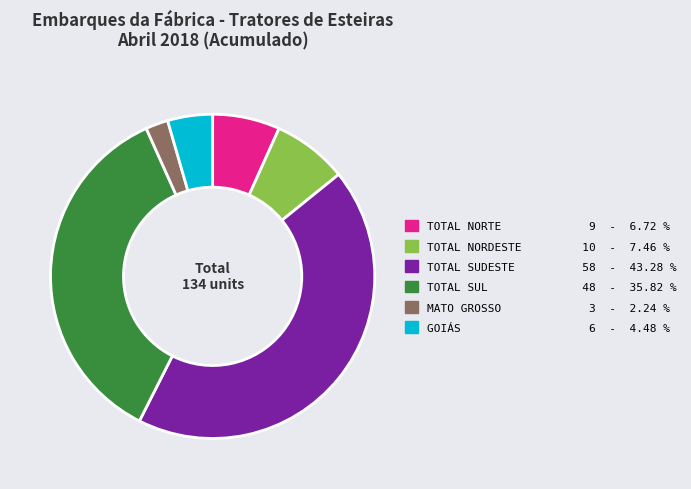

Is the sum of GOIÁS and TOTAL SUL greater than half?

No